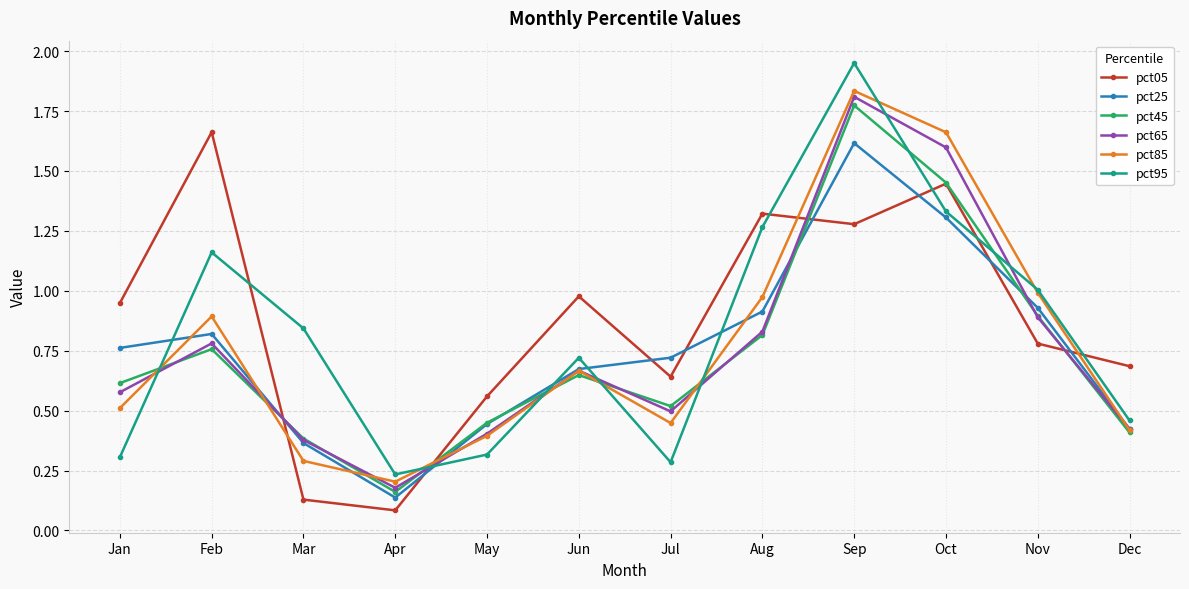

True or false: pct45 and pct95 cross at least once.

True